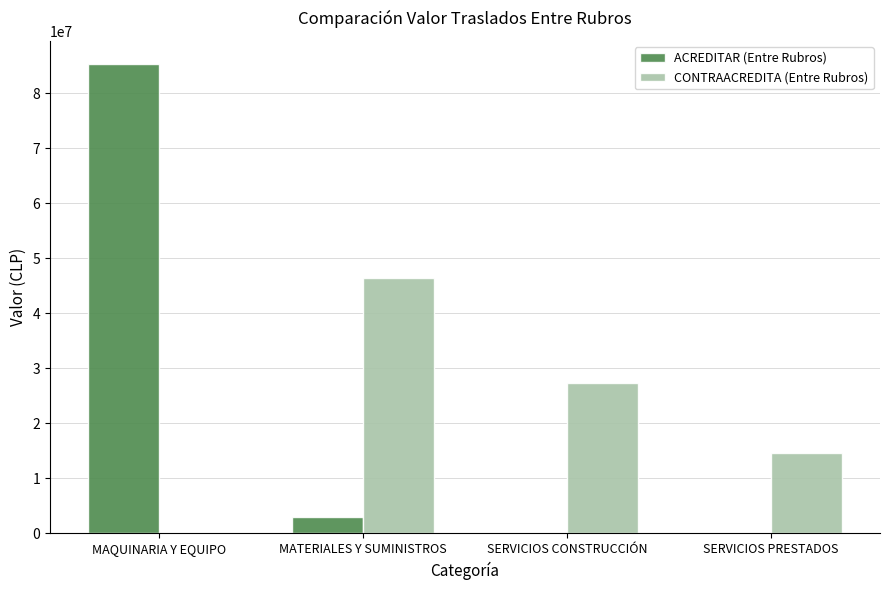

At which label does CONTRAACREDITA (Entre Rubros) first exceed 27300000?

MATERIALES Y SUMINISTROS